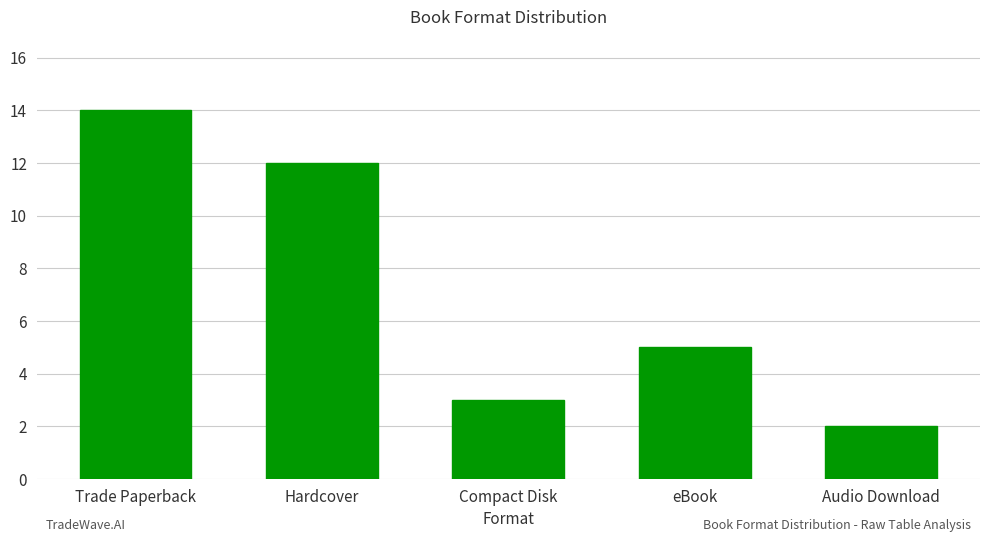

What is the label of the 1st bar from the right?

Audio Download